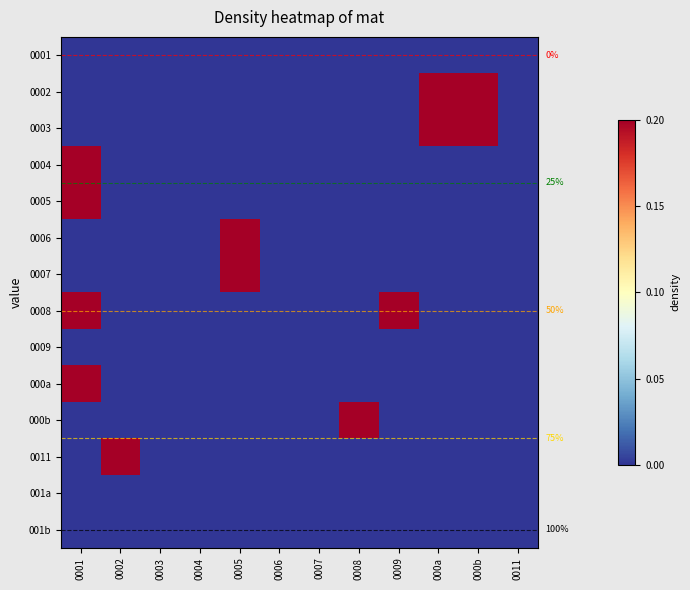

List the series in order of their peak value, highest first.

0002, 0003, 0004, 0005, 0006, 0007, 0008, 000a, 000b, 0011, 0001, 0009, 001a, 001b